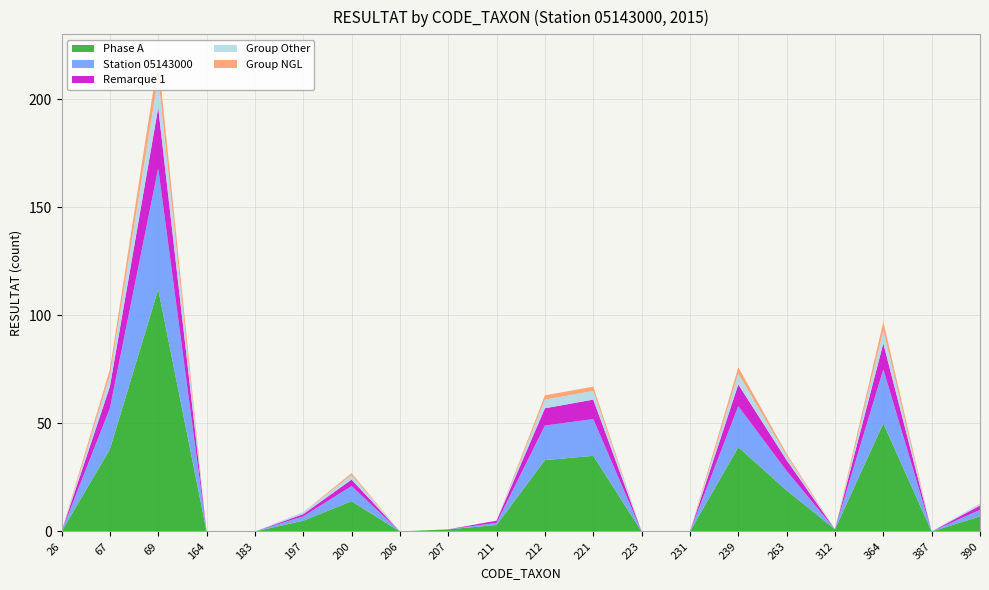

Reading left to right, what are all the values shown in this chart?

Phase A: 0	38	112	0	0	5	14	0	1	3	33	35	0	0	39	19	1	50	0	7
Station 05143000: 0	19	56	0	0	2	7	0	0	1	16	17	0	0	19	9	0	25	0	3
Remarque 1: 0	10	28	0	0	1	3	0	0	1	8	9	0	0	10	5	0	12	0	2
Group Other: 0	5	14	0	0	1	2	0	0	0	4	4	0	0	5	2	0	6	0	1
Group NGL: 0	3	9	0	0	0	1	0	0	0	2	2	0	0	3	1	0	4	0	0